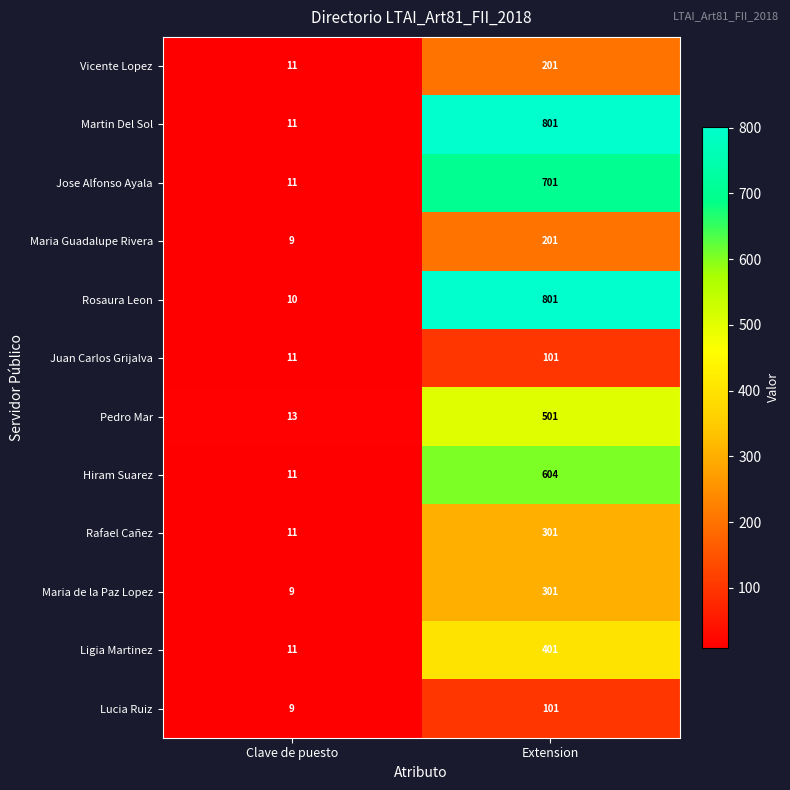

What is the difference between the highest and lowest values at Clave de puesto?

4